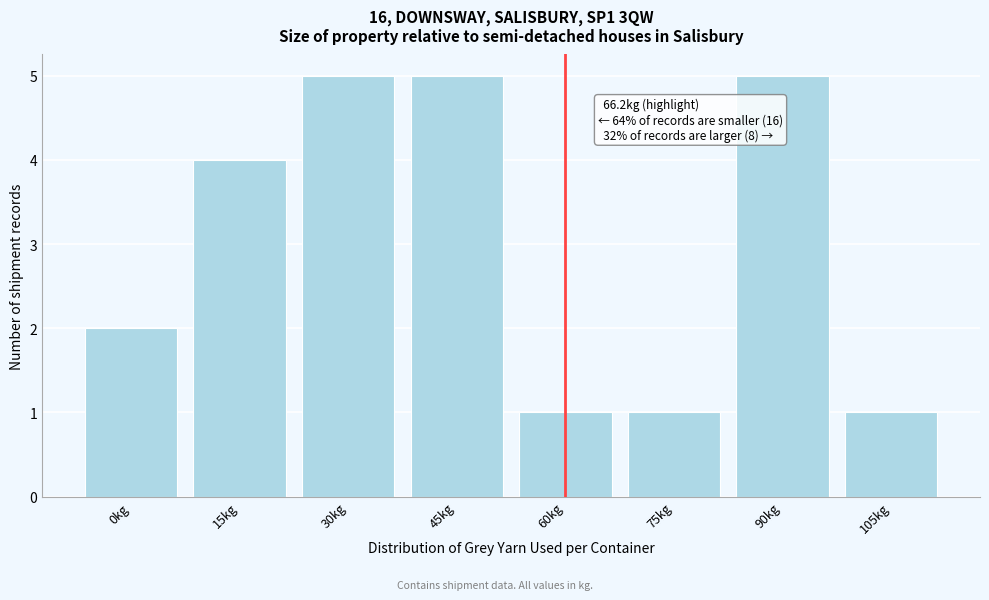

Reading left to right, list all the values displayed in this chart.

0kg=2	15kg=4	30kg=5	45kg=5	60kg=1	75kg=1	90kg=5	105kg=1